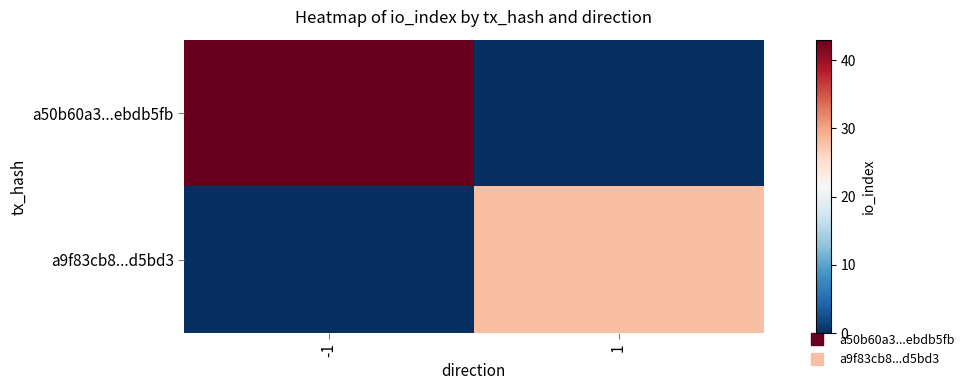

List the series in order of their peak value, lowest first.

a9f83cb8...d5bd3, a50b60a3...ebdb5fb